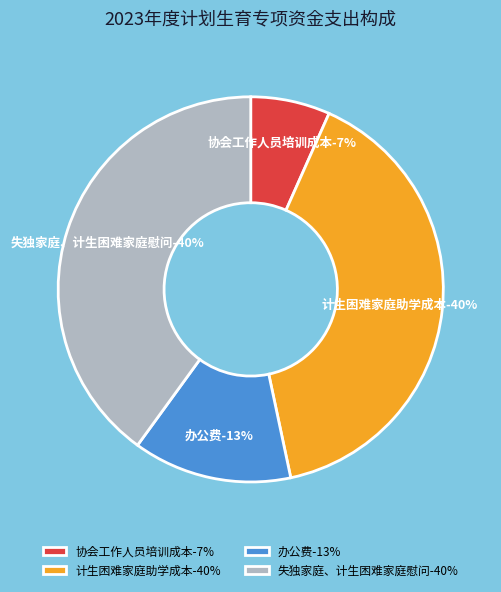

What percentage is the 协会工作人员培训成本 slice, to the nearest percent?

7%